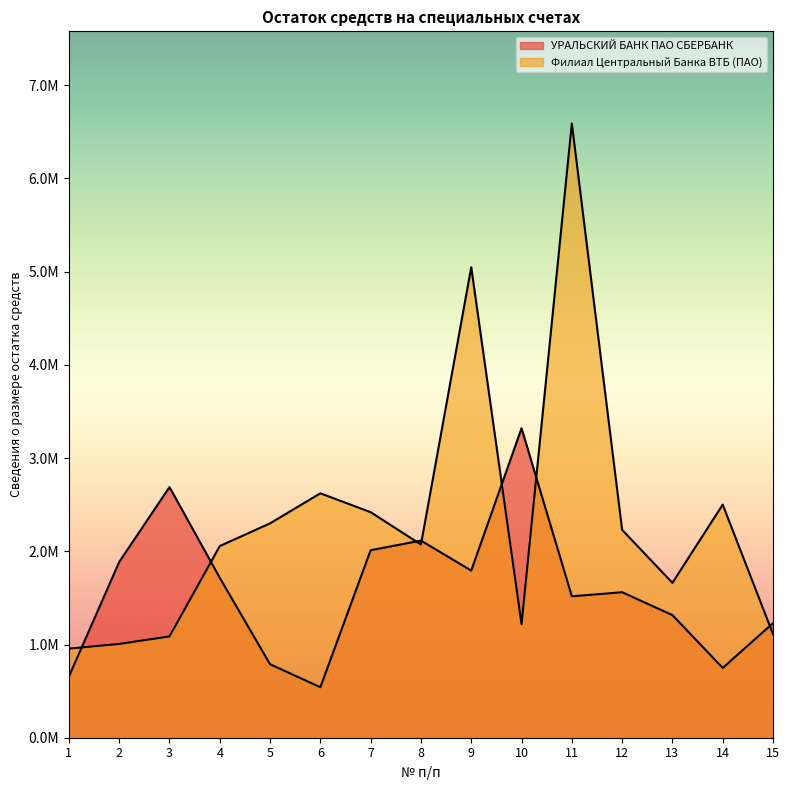

What are all the series names shown in the legend?

УРАЛЬСКИЙ БАНК ПАО СБЕРБАНК, Филиал Центральный Банка ВТБ (ПАО)